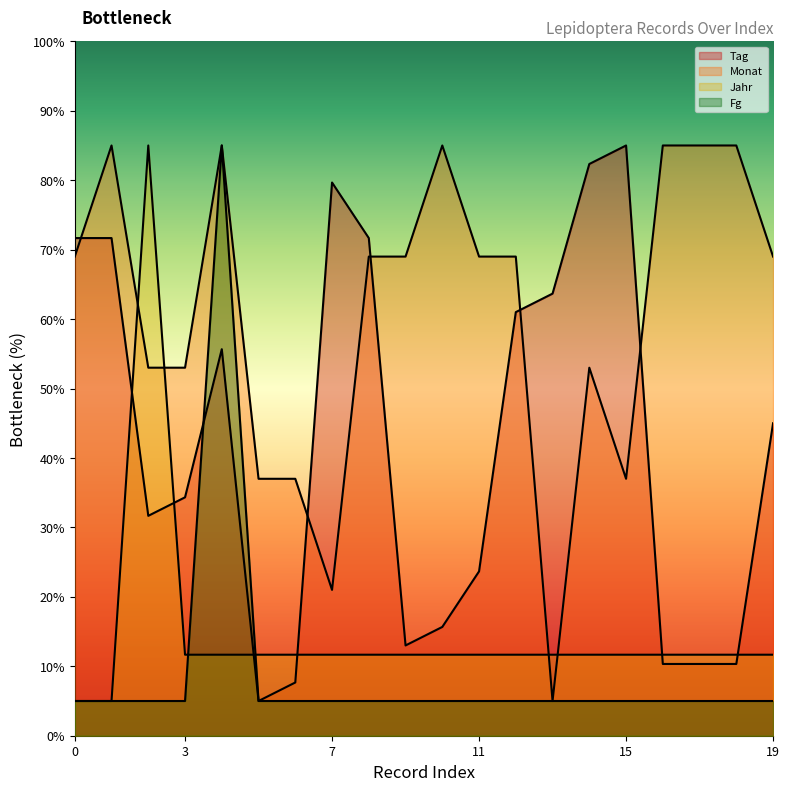

What is the total value across all series at 19?

130.7